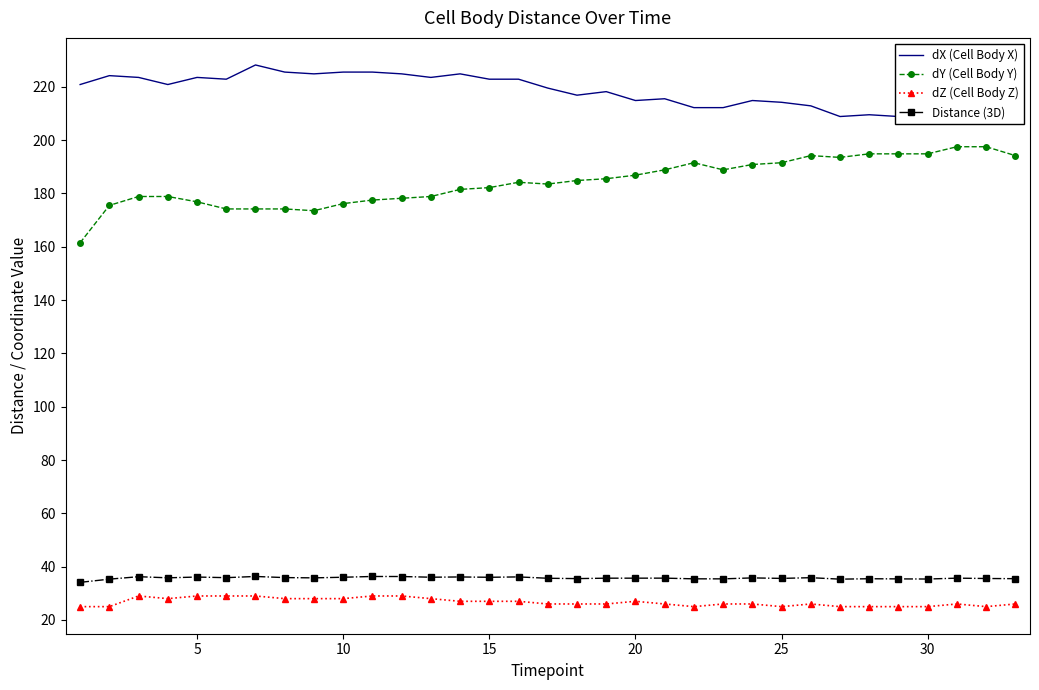

Count the number of data series in this chart.

4